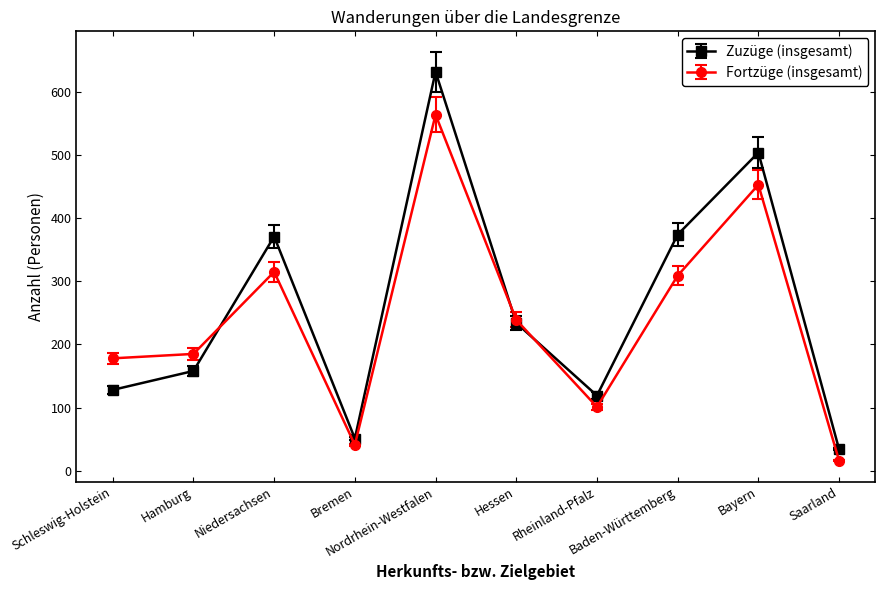

Which series has the widest spread of values?

Zuzüge (insgesamt)